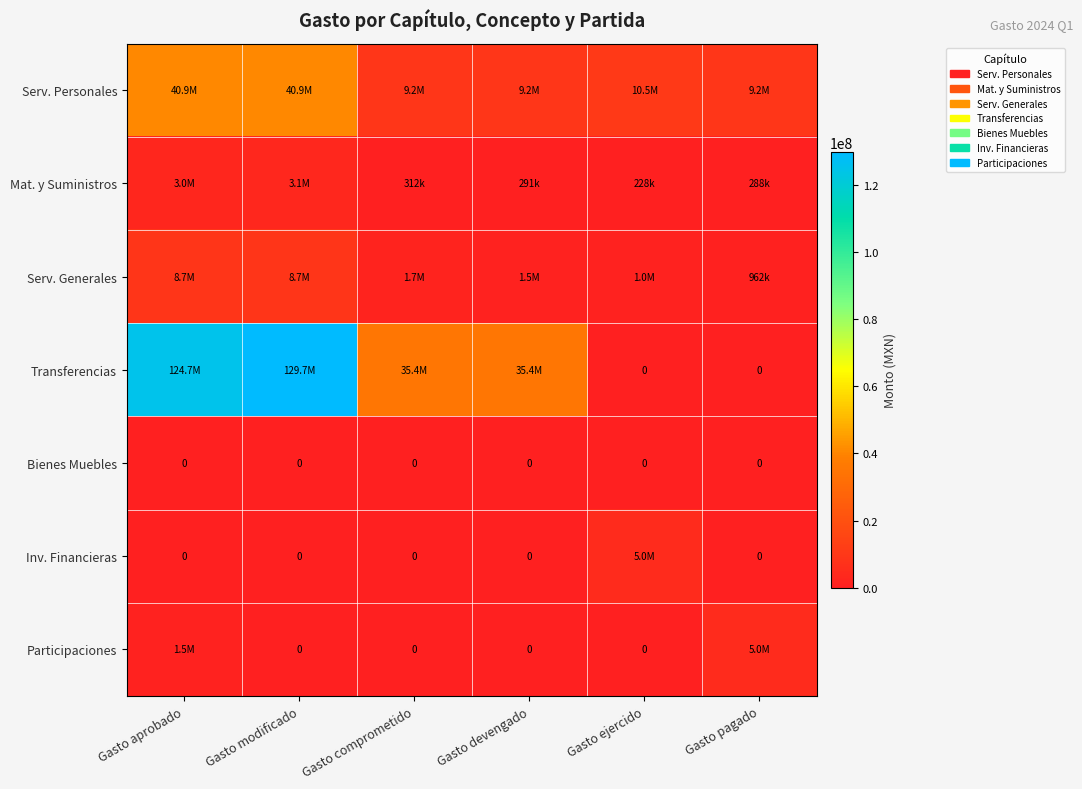

Is the value of Bienes Muebles at Gasto pagado greater than the value of Participaciones at Gasto comprometido?

No